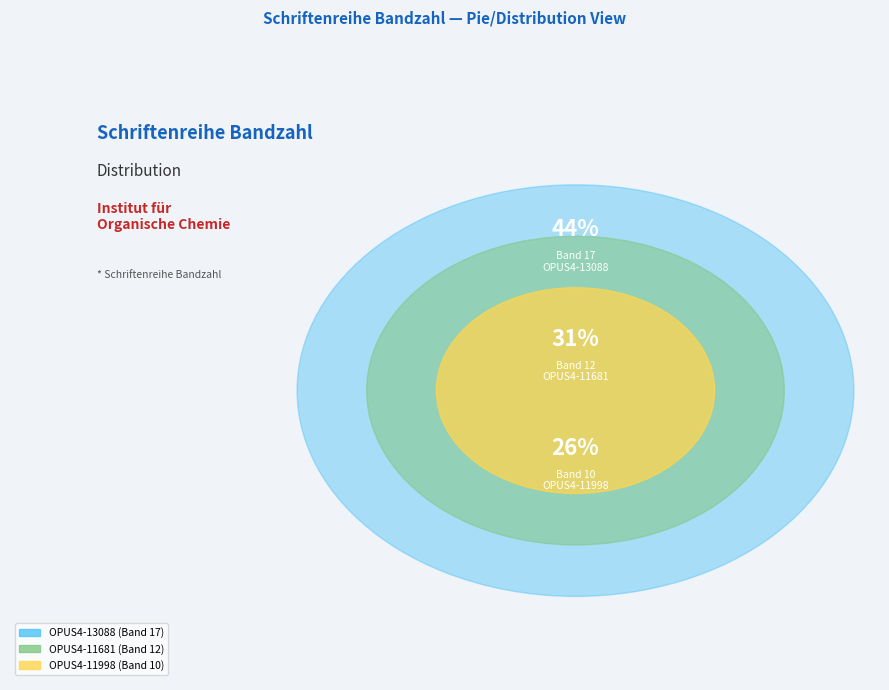

What is the ratio of the value at OPUS4-11998 to the value at OPUS4-13088?

0.6